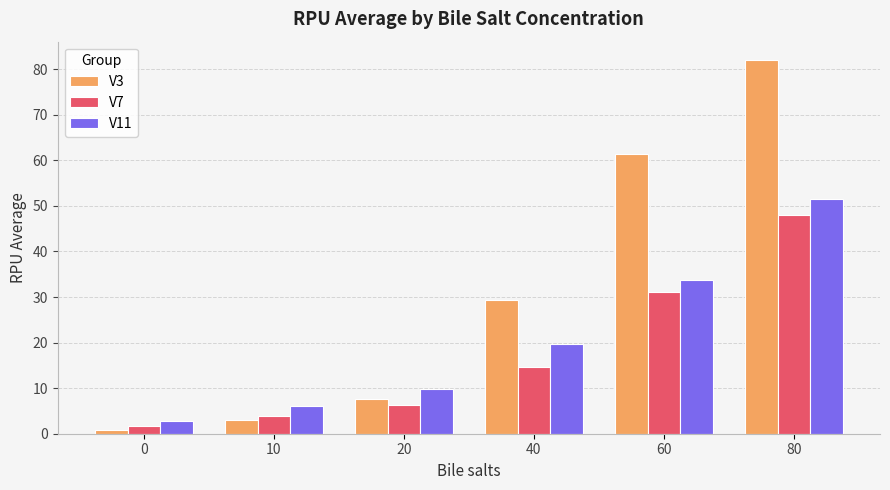

What is the value of the V3 bar at the 5th from the left?

61.4